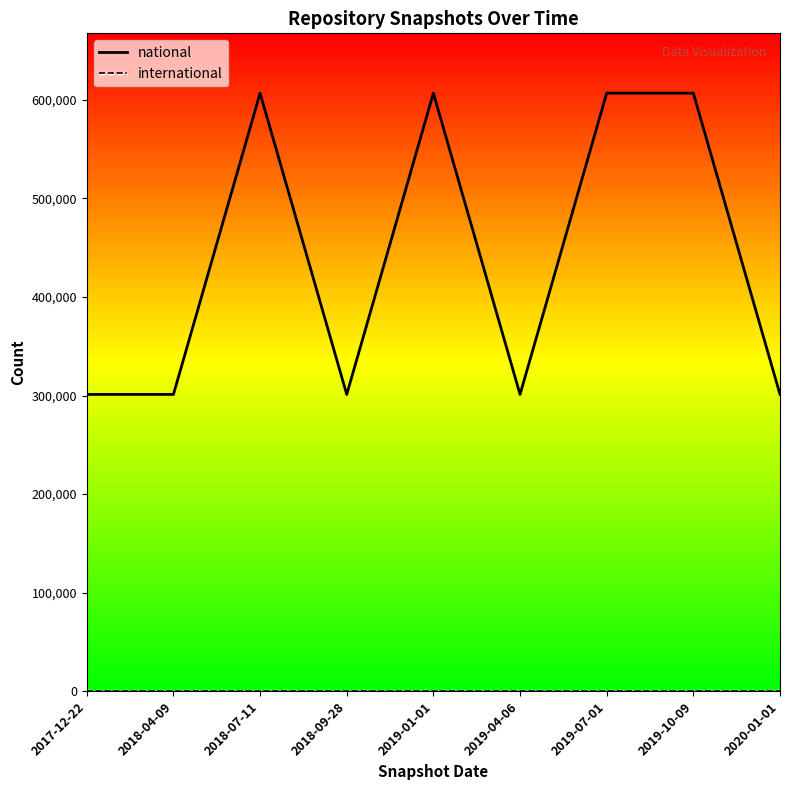

What position from the left is 2019-01-01?

5